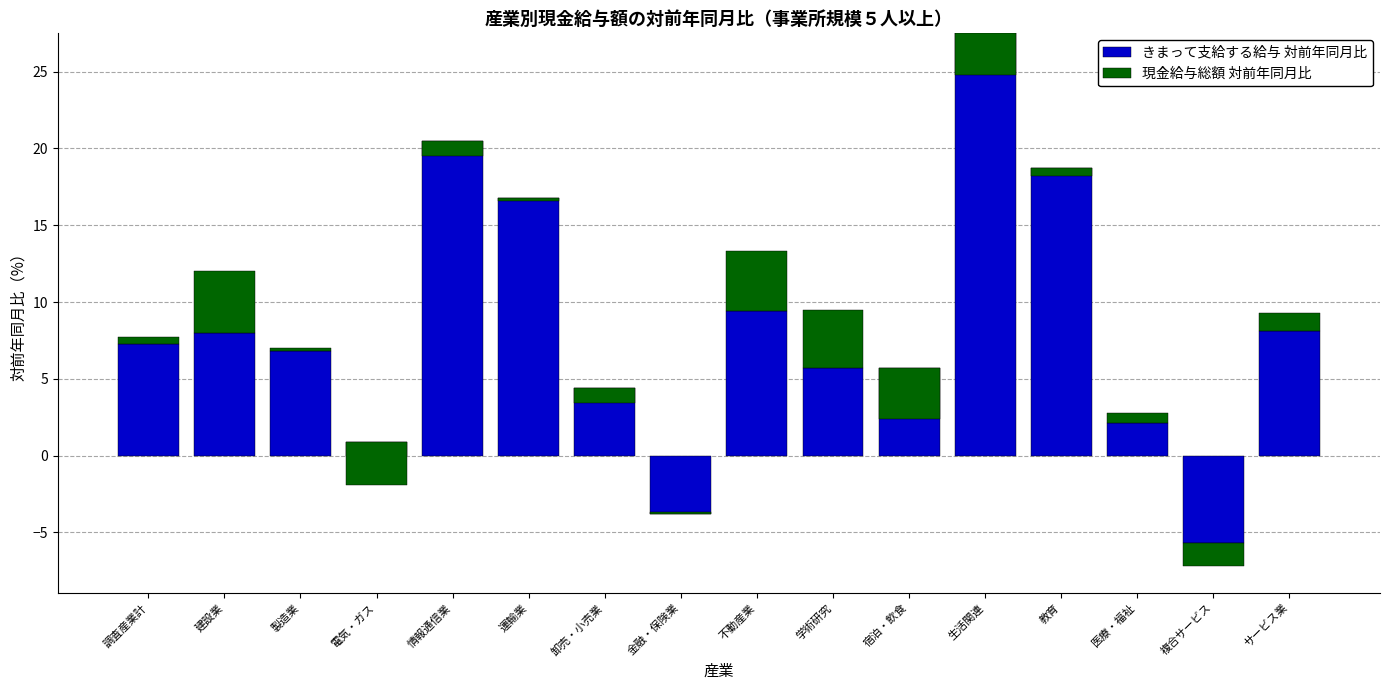

Which has a higher value, 調査産業計 or 医療・福祉?

調査産業計